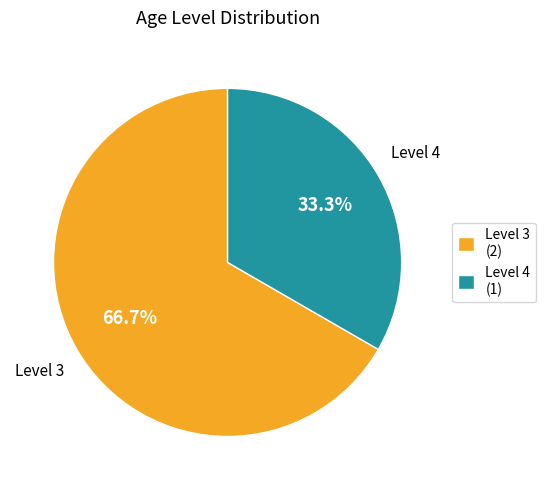

Combined, do Level 4 (1) and Level 3 (2) account for over 50%?

Yes